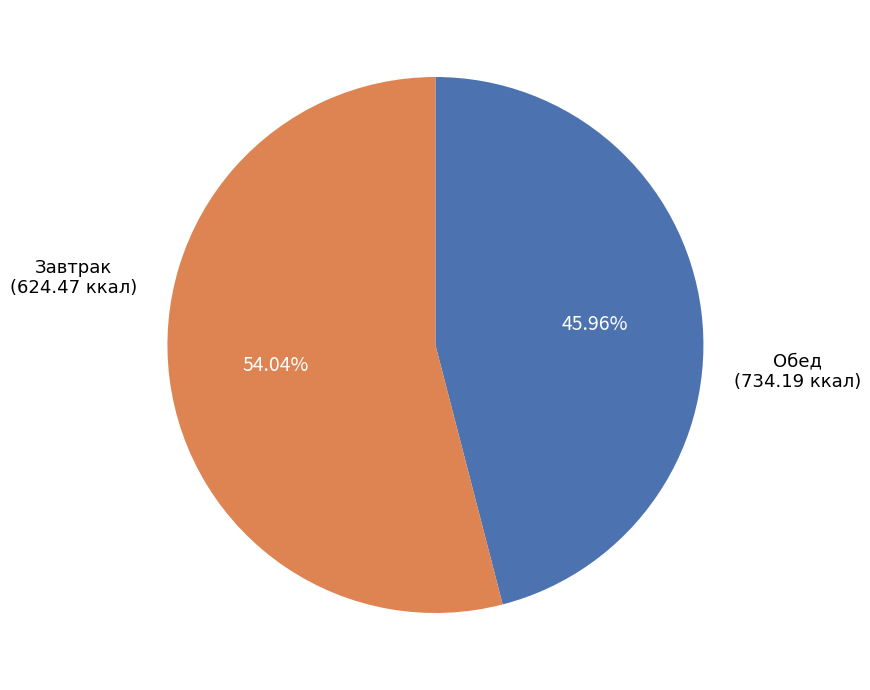

To the nearest percent, what is the average slice percentage?

50%